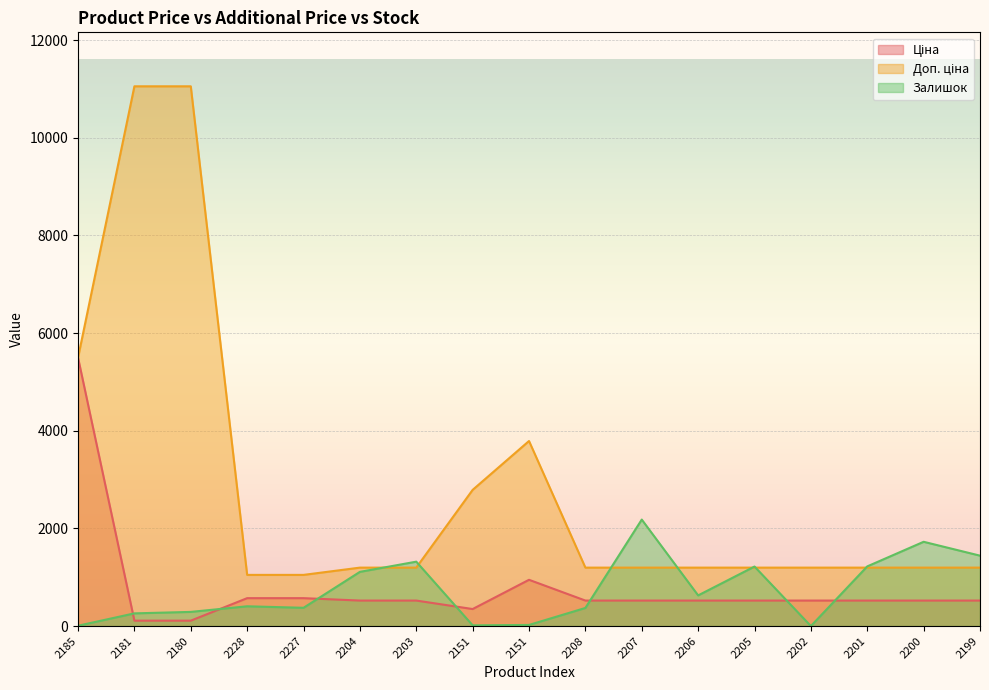

The Ціна series shows 317.9 at 2206. True or false?

False